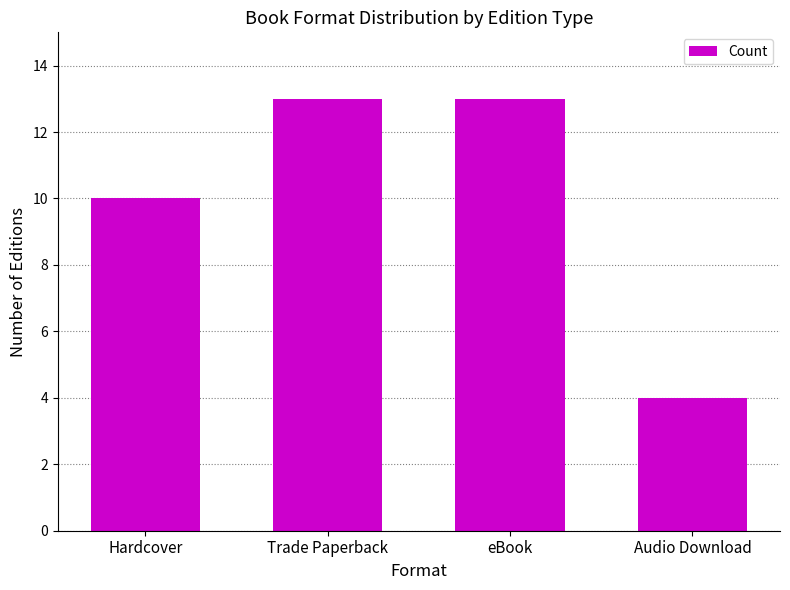

What is the label of the 3rd bar from the right?

Trade Paperback